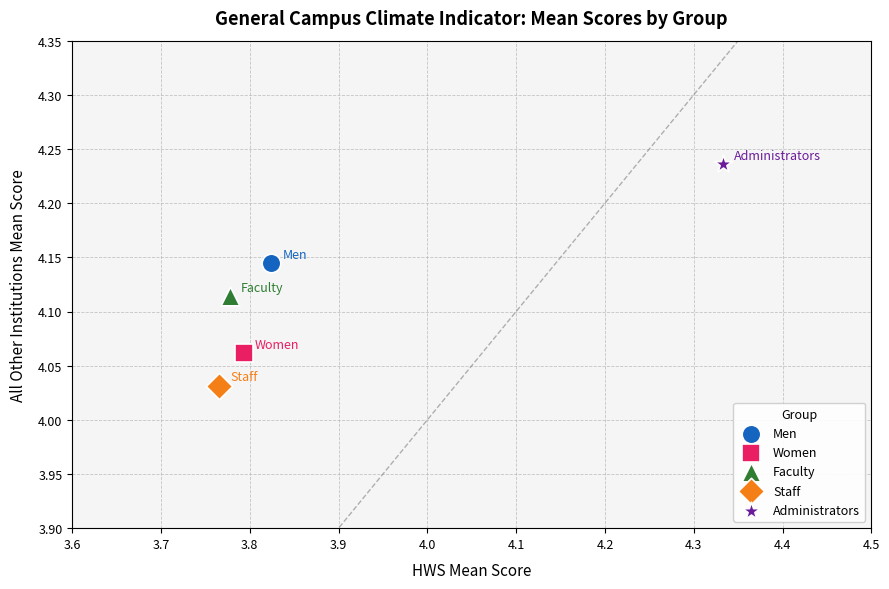

Which series reaches the minimum Y coordinate?

Staff